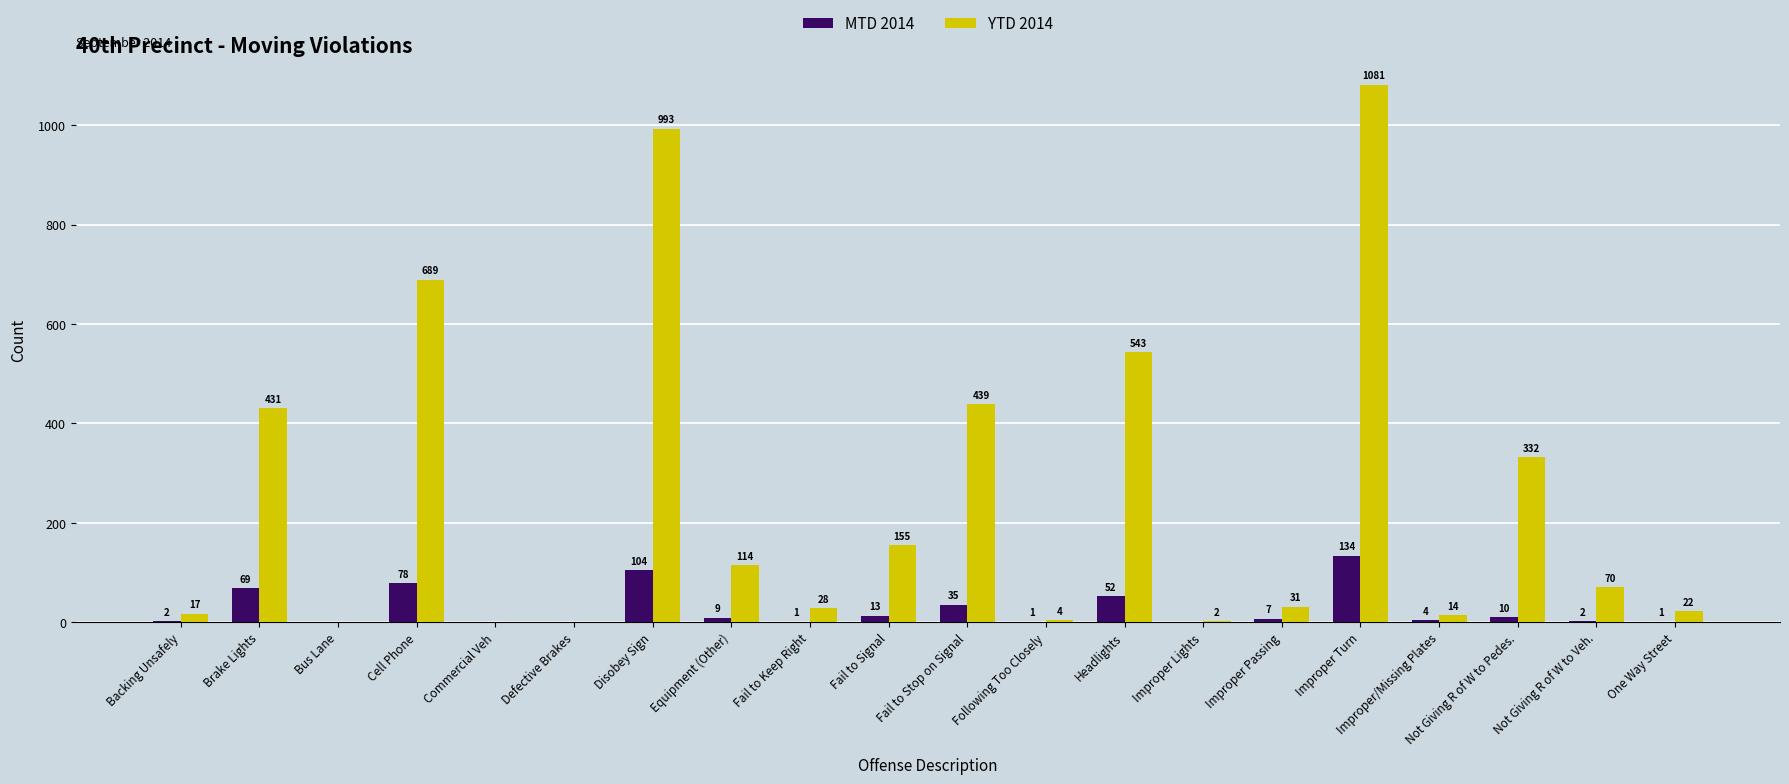

Reading right to left, what are all the values shown in this chart?

MTD 2014: 1	2	10	4	134	7	0	52	1	35	13	1	9	104	0	0	78	0	69	2
YTD 2014: 22	70	332	14	1081	31	2	543	4	439	155	28	114	993	0	0	689	0	431	17